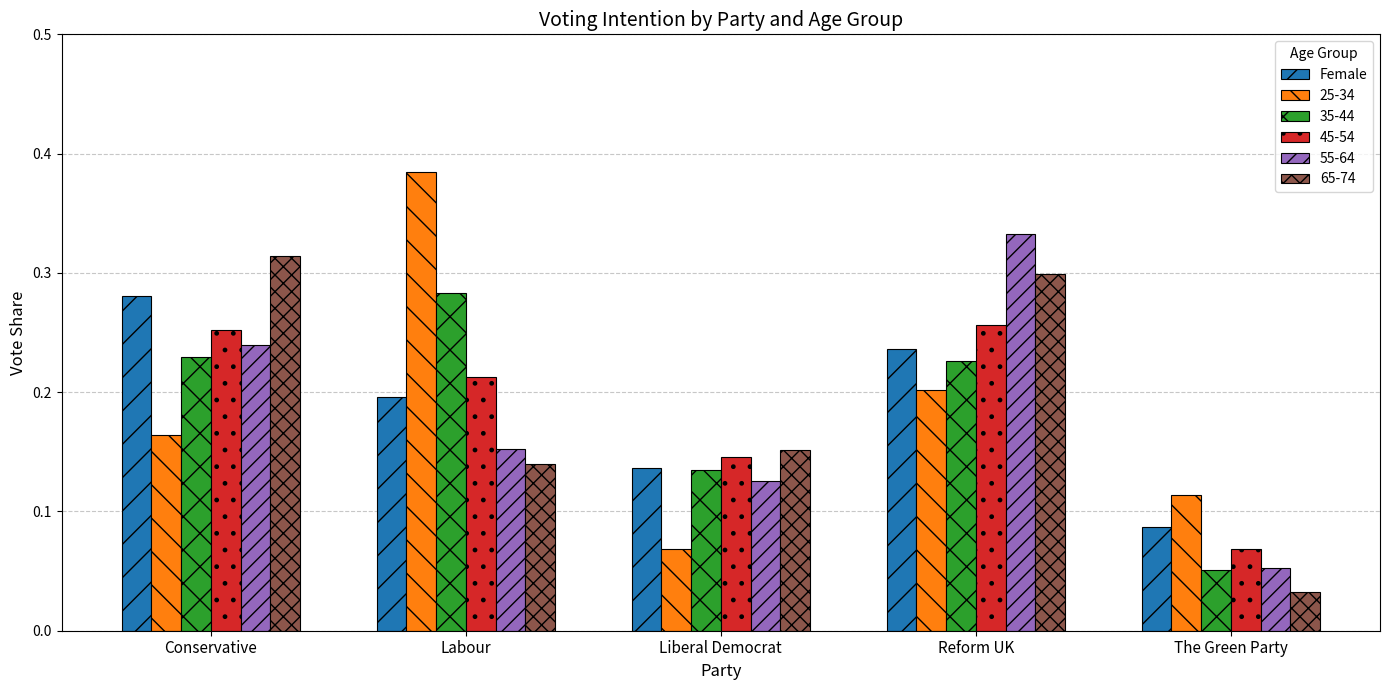

Are the bars horizontal?

No